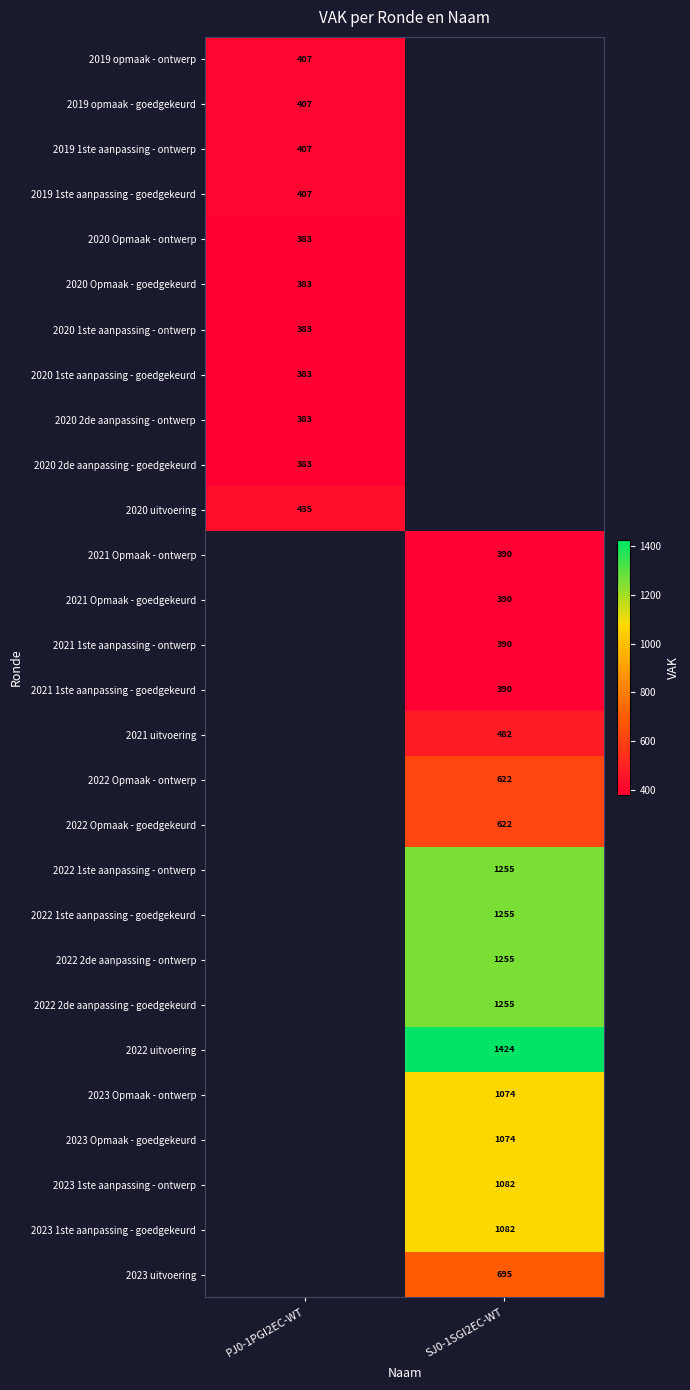

At how many categories does at least one series exceed 1036?

1